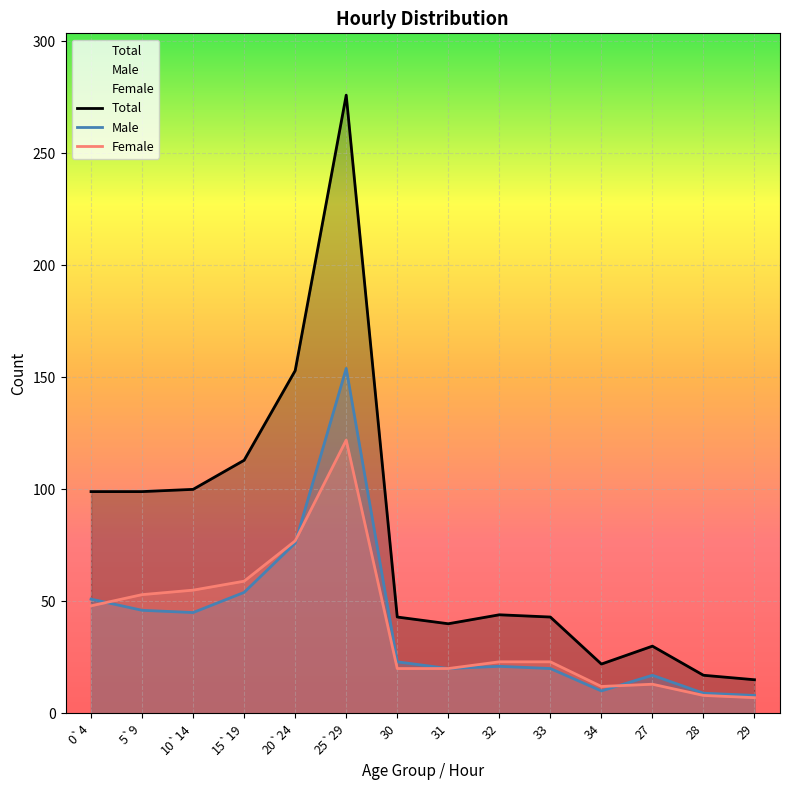

True or false: Total and Male cross at least once.

False